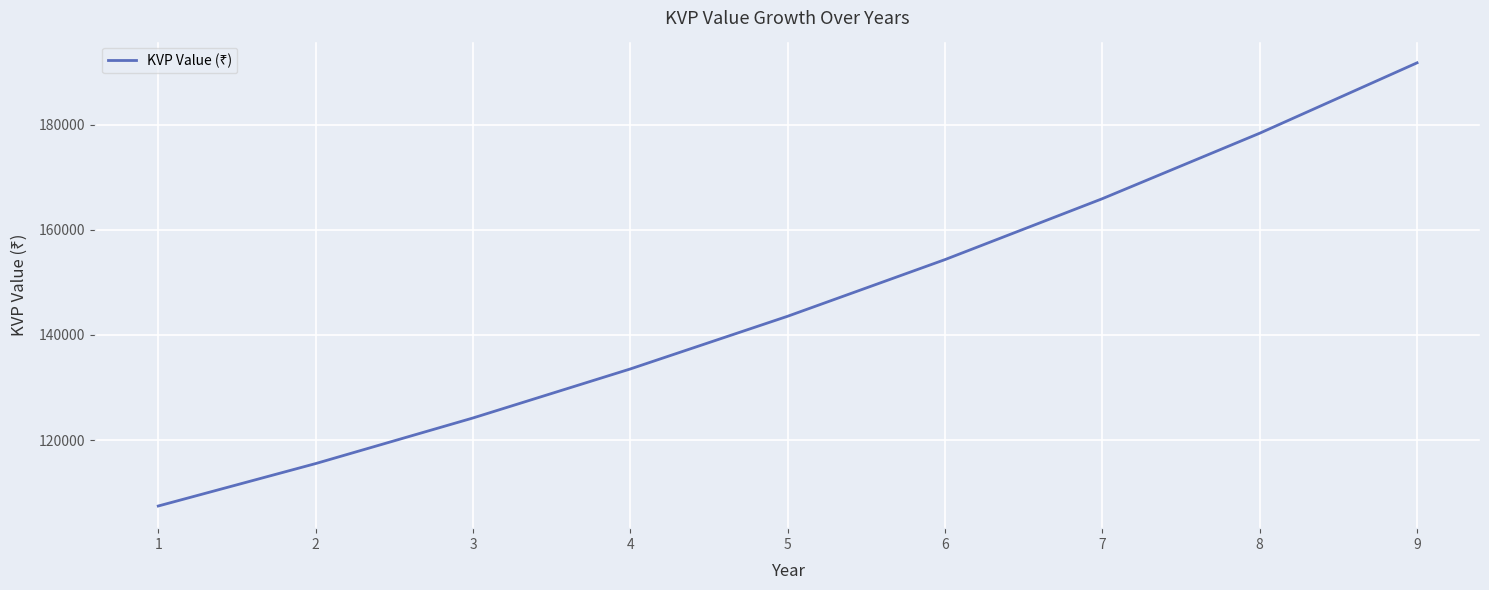

Is it true that the value at 1 is 107500.0?

True